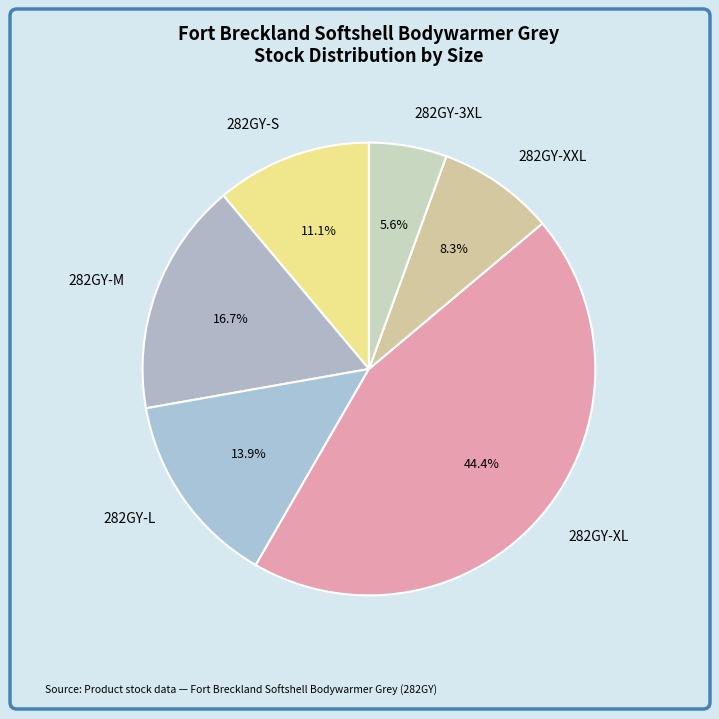

What is the largest slice in the pie chart?

282GY-XL